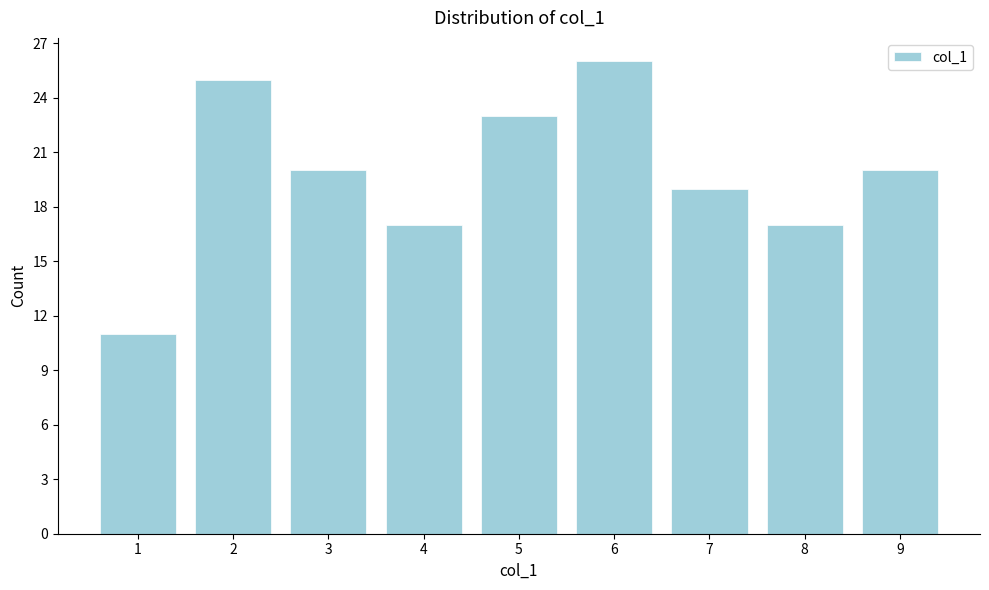

Reading left to right, list all the values displayed in this chart.

1=11	2=25	3=20	4=17	5=23	6=26	7=19	8=17	9=20